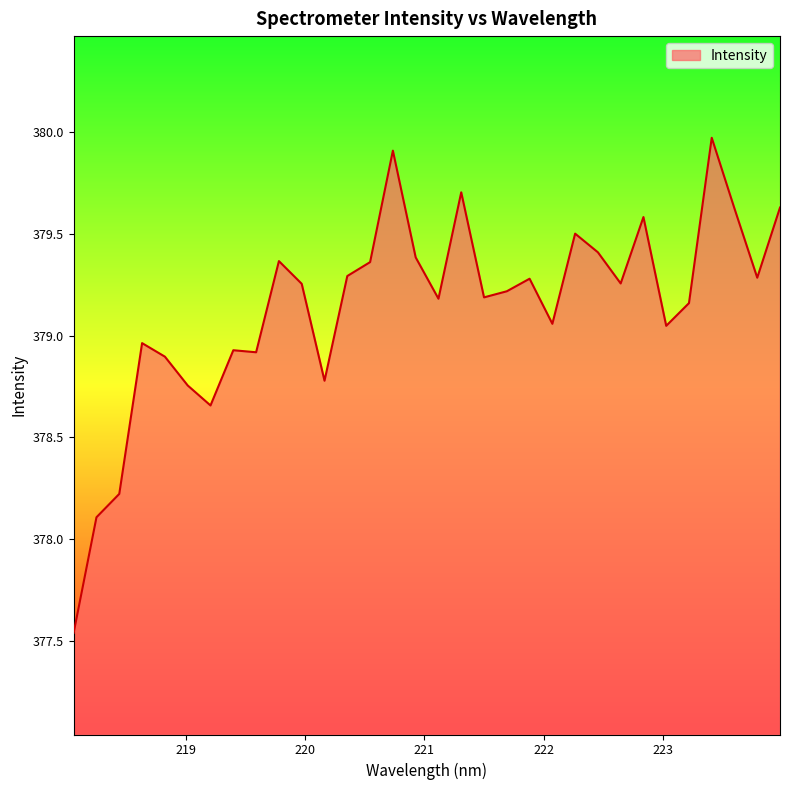

What is the difference between the maximum and minimum values?

2.4